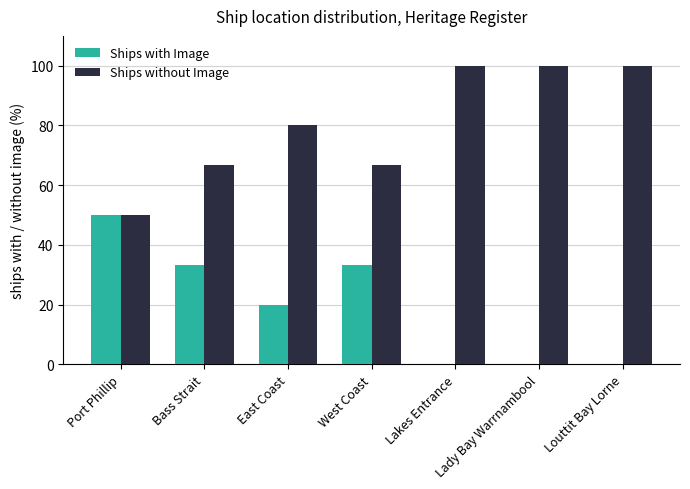

Is it true that Ships without Image equals 64.5 at Louttit Bay Lorne?

False